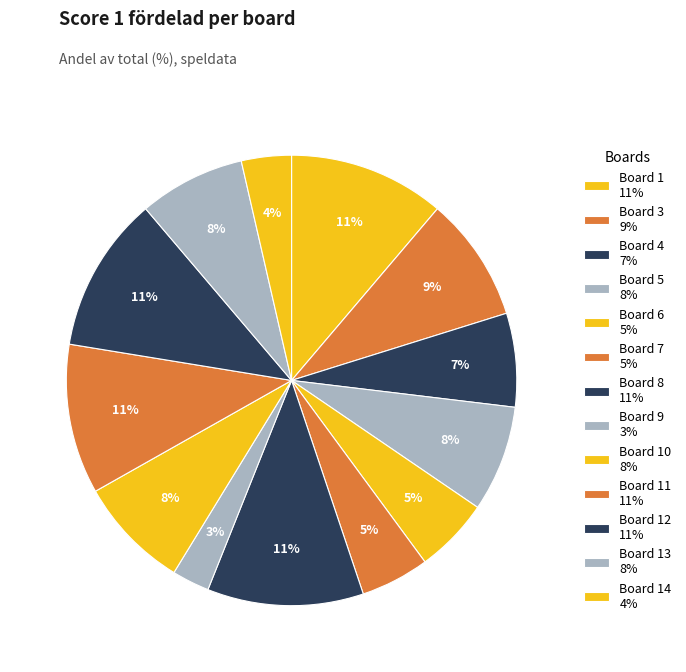

How many slices are in this pie chart?

13